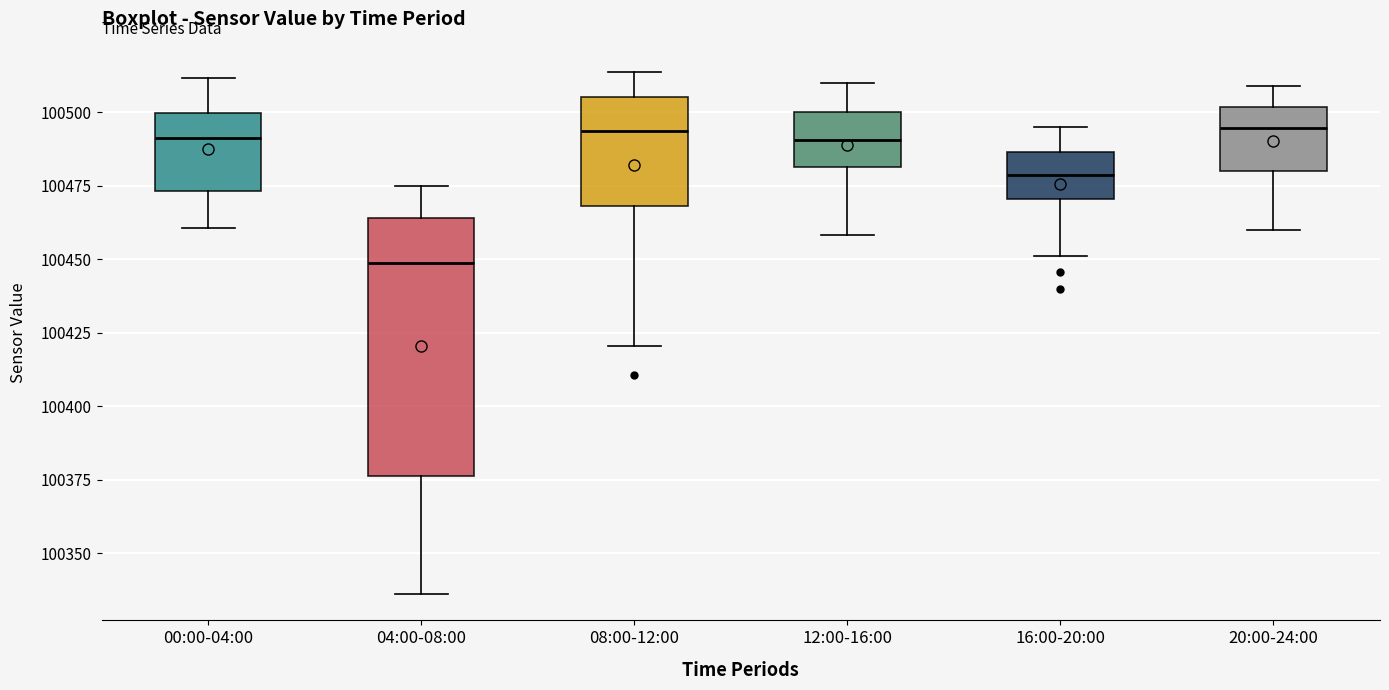

Reading left to right, transcribe this box plot: for each box, give where its median line is, the range the box spans, and where its two whiskers end, as read against the y-axis. The values are not printed on the chart, so give them approximately, as read against the axis.

00:00-04:00: median 100490, box 100475 to 100500, whiskers 100460 to 100510
04:00-08:00: median 100450, box 100375 to 100465, whiskers 100335 to 100475
08:00-12:00: median 100495, box 100470 to 100505, whiskers 100420 to 100515
12:00-16:00: median 100490, box 100480 to 100500, whiskers 100460 to 100510
16:00-20:00: median 100480, box 100470 to 100485, whiskers 100450 to 100495
20:00-24:00: median 100495, box 100480 to 100500, whiskers 100460 to 100510